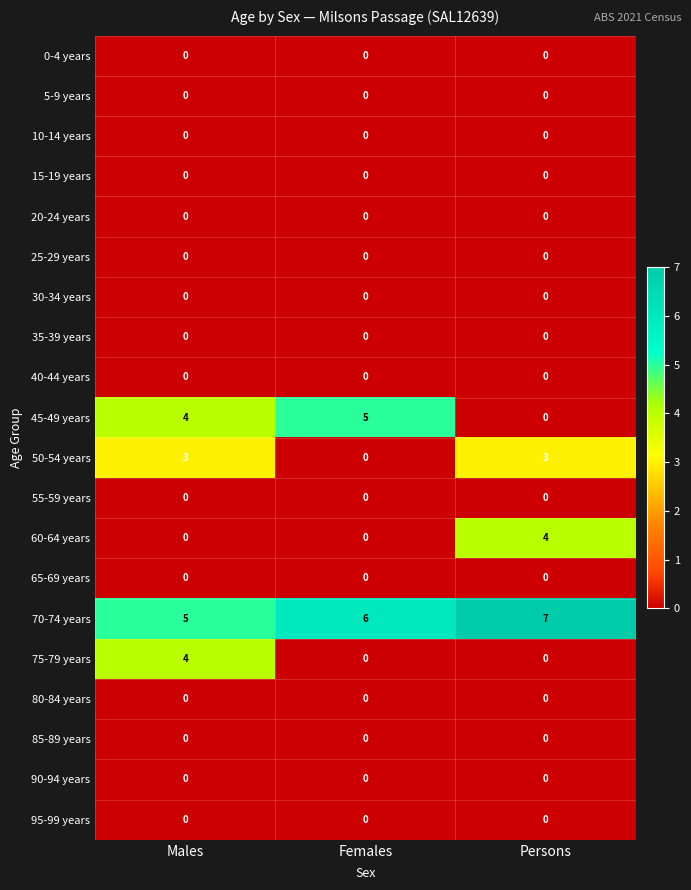

At which category is the sum across all series the highest?

Males